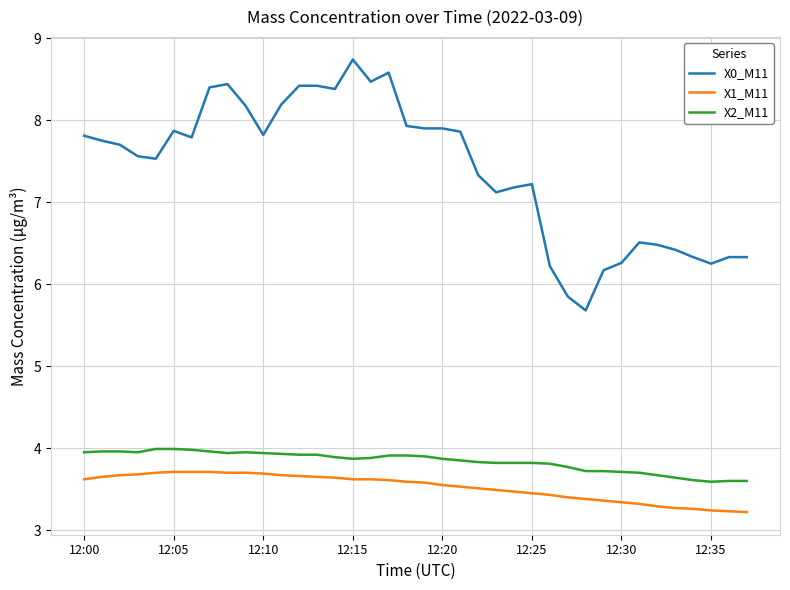

What is the maximum value shown in the chart?

8.7